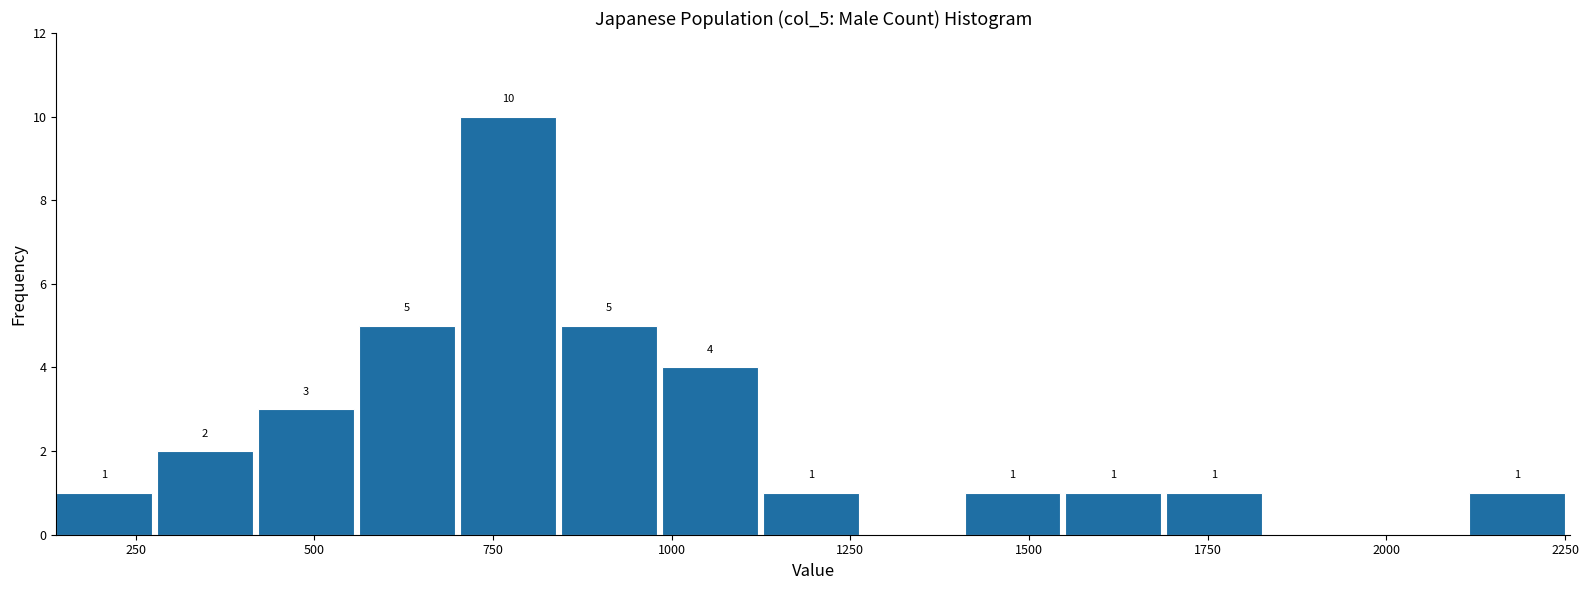

Around what value on the x-axis is the tallest bar? Give the approximate position of its centre, as read against the axis.

750